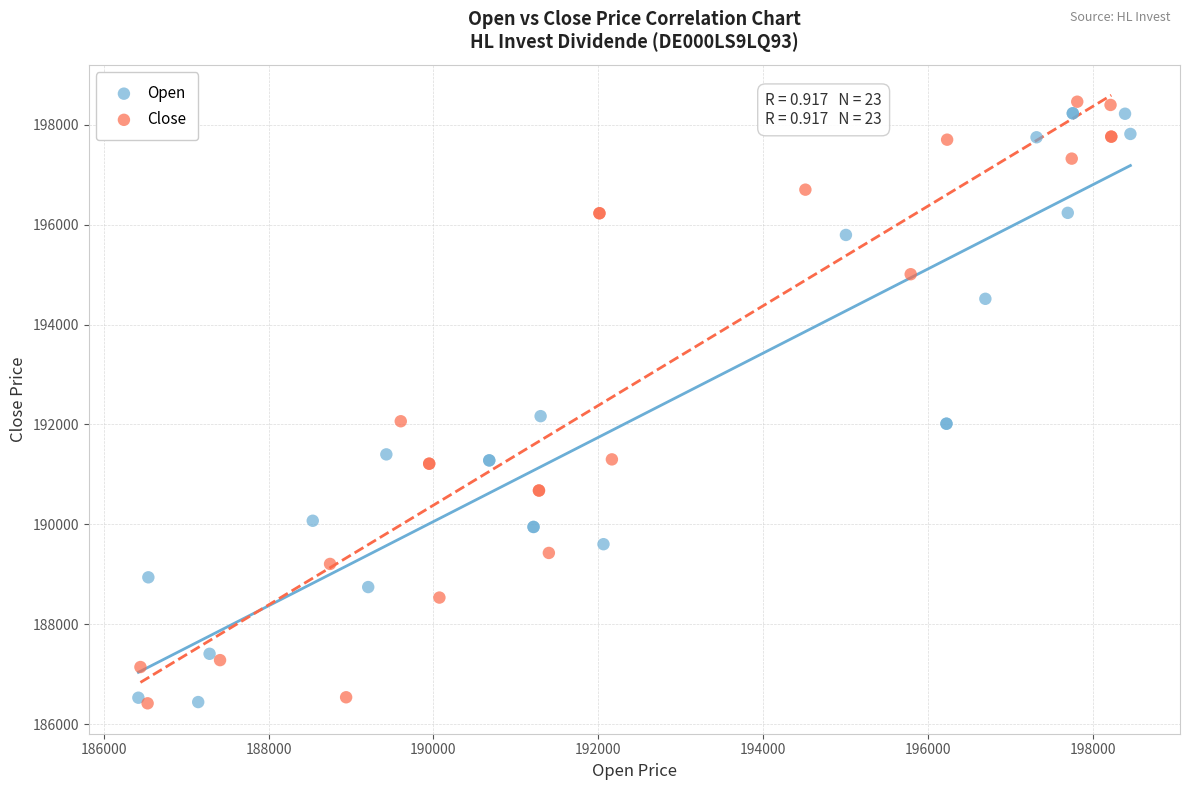

What are all the series names shown in the legend?

Open, Close